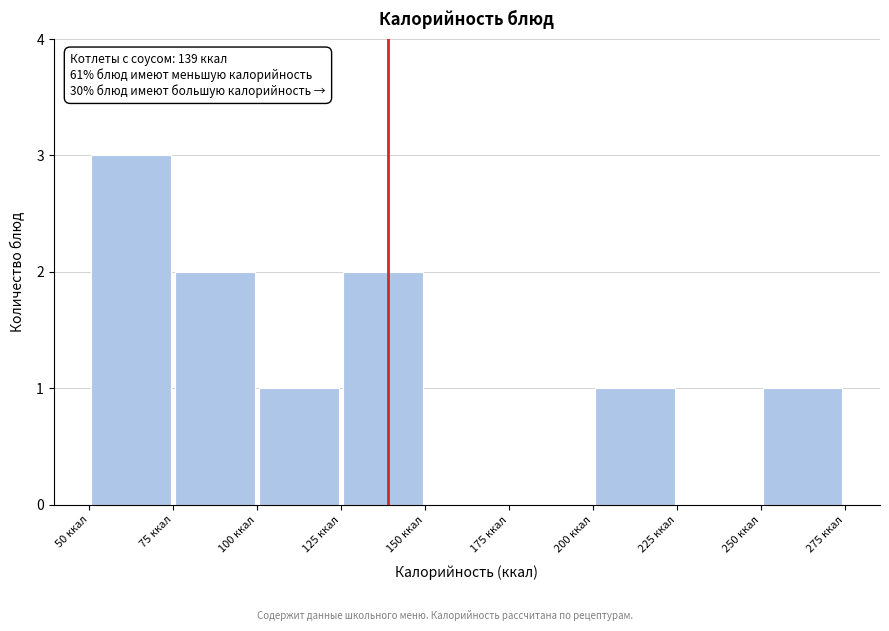

Over which range of the x-axis is the bar tallest?

50 to 75